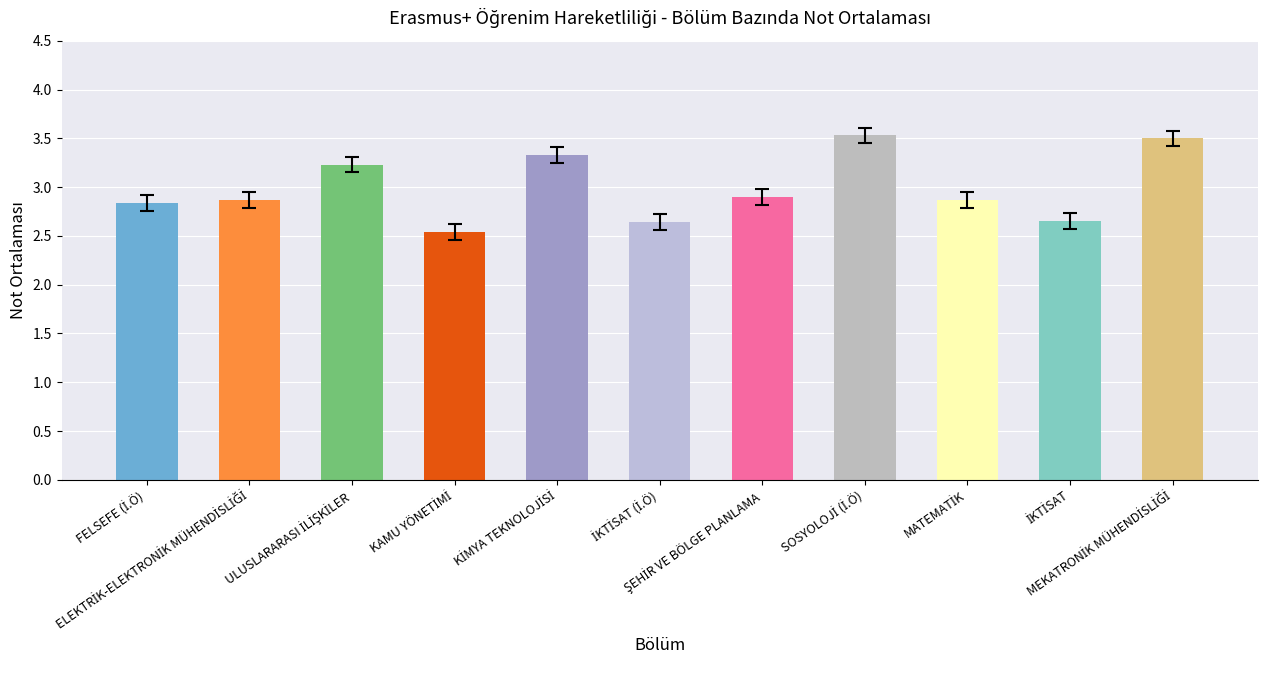

How many distinct data groups are displayed?

1